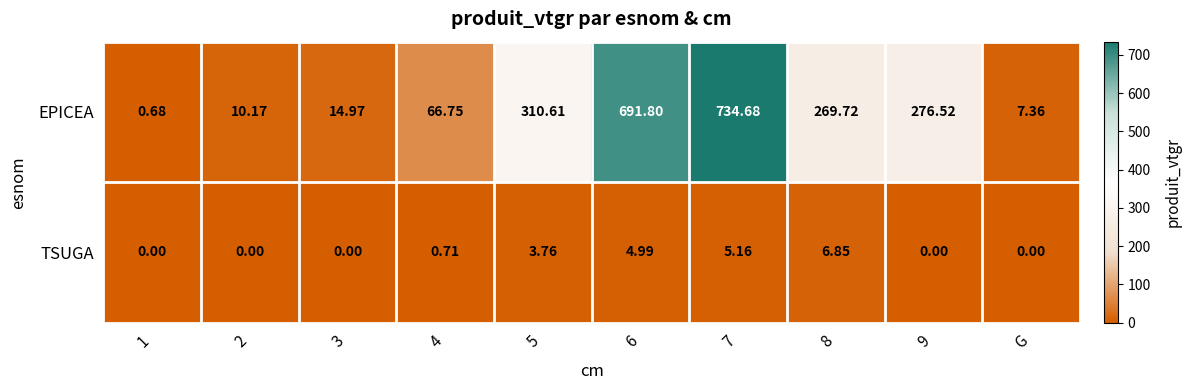

Which series has the widest spread of values?

EPICEA